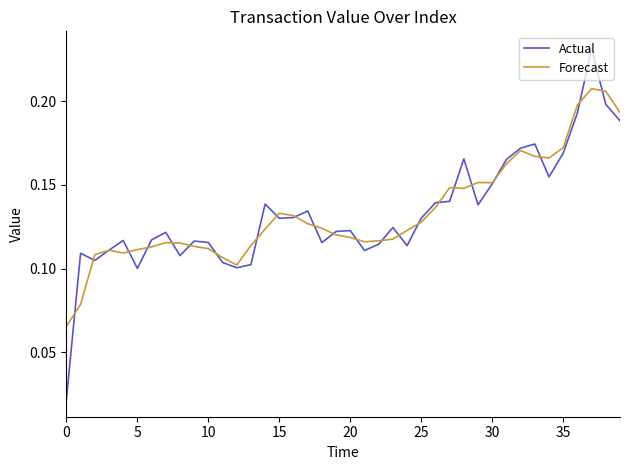

Which series has the widest spread of values?

Actual